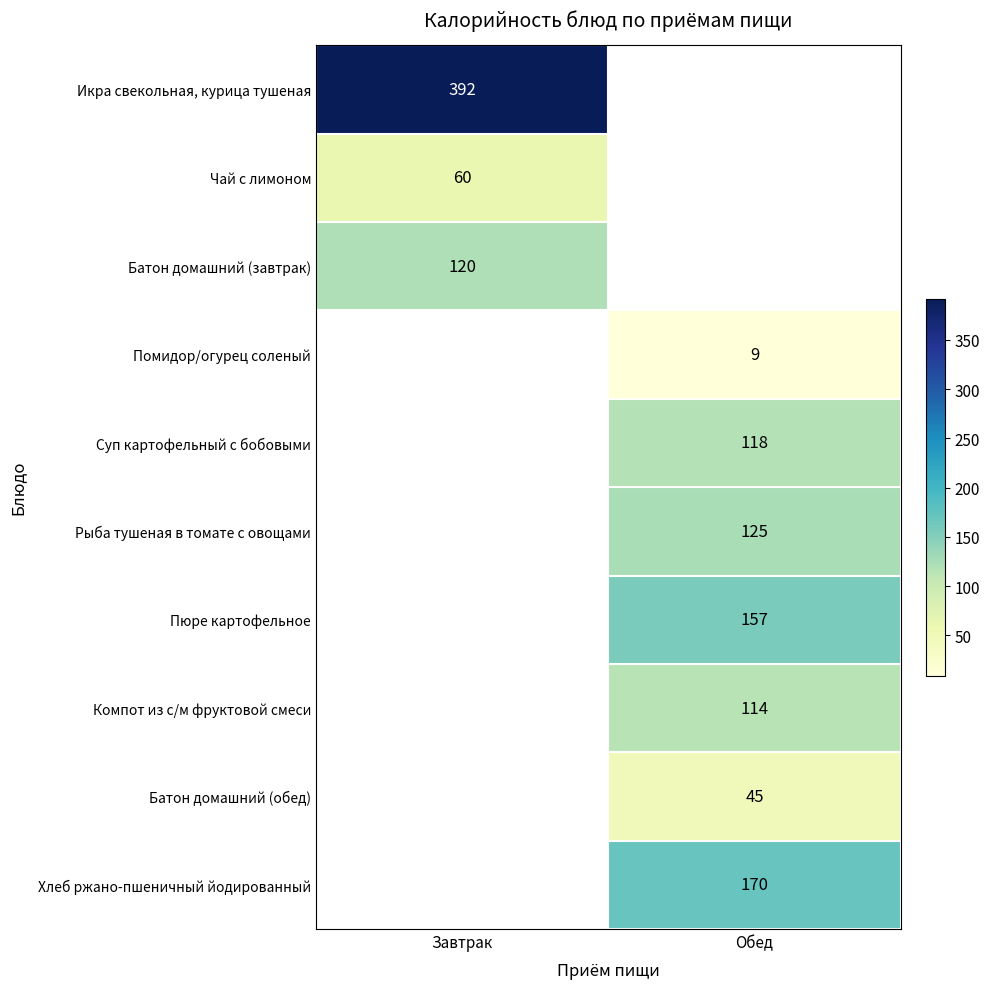

The Компот из с/м фруктовой смеси series shows 114 at Обед. True or false?

True